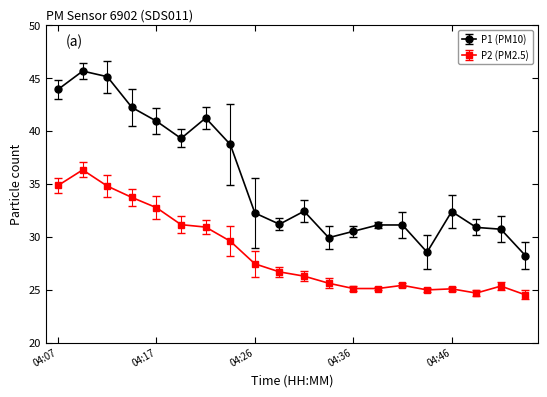

True or false: P1 (PM10) and P2 (PM2.5) cross at least once.

False